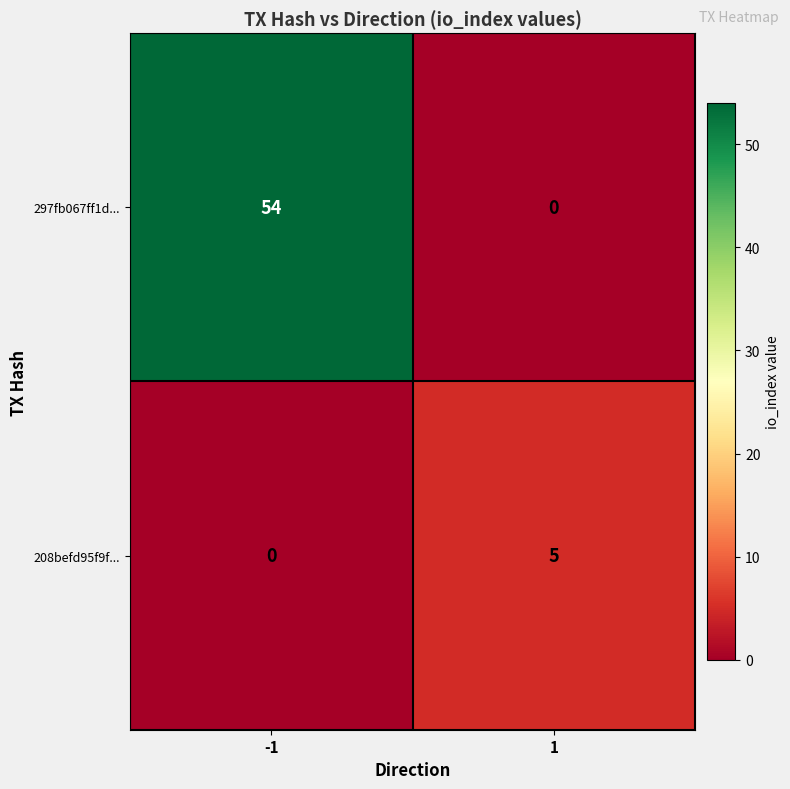

What is the sum of the 208befd95f9f... values at 1 and -1?

5